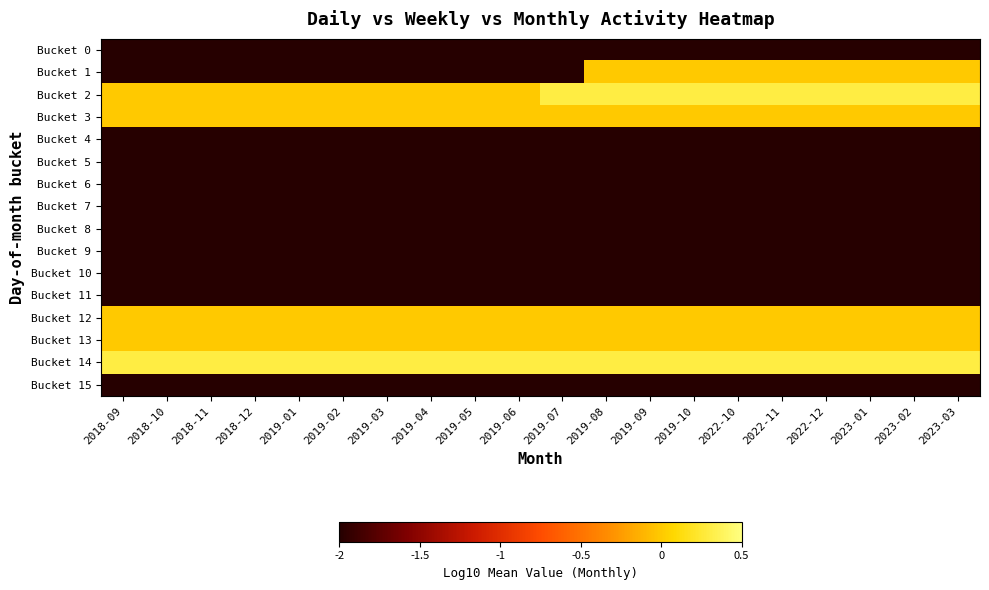

Reading left to right, transcribe all the data shown in this chart.

Bucket 0: 2018-09=-2.0	2018-10=-2.0	2018-11=-2.0	2018-12=-2.0	2019-01=-2.0	2019-02=-2.0	2019-03=-2.0	2019-04=-2.0	2019-05=-2.0	2019-06=-2.0	2019-07=-2.0	2019-08=-2.0	2019-09=-2.0	2019-10=-2.0	2022-10=-2.0	2022-11=-2.0	2022-12=-2.0	2023-01=-2.0	2023-02=-2.0	2023-03=-2.0
Bucket 1: 2018-09=-2.0	2018-10=-2.0	2018-11=-2.0	2018-12=-2.0	2019-01=-2.0	2019-02=-2.0	2019-03=-2.0	2019-04=-2.0	2019-05=-2.0	2019-06=-2.0	2019-07=-2.0	2019-08=0.0	2019-09=0.0	2019-10=0.0	2022-10=0.0	2022-11=0.0	2022-12=0.0	2023-01=0.0	2023-02=0.0	2023-03=0.0
Bucket 2: 2018-09=0.0	2018-10=0.0	2018-11=0.0	2018-12=0.0	2019-01=0.0	2019-02=0.0	2019-03=0.0	2019-04=0.0	2019-05=0.0	2019-06=0.0	2019-07=0.3	2019-08=0.3	2019-09=0.3	2019-10=0.3	2022-10=0.3	2022-11=0.3	2022-12=0.3	2023-01=0.3	2023-02=0.3	2023-03=0.3
Bucket 3: 2018-09=0.0	2018-10=0.0	2018-11=0.0	2018-12=0.0	2019-01=0.0	2019-02=0.0	2019-03=0.0	2019-04=0.0	2019-05=0.0	2019-06=0.0	2019-07=0.0	2019-08=0.0	2019-09=0.0	2019-10=0.0	2022-10=0.0	2022-11=0.0	2022-12=0.0	2023-01=0.0	2023-02=0.0	2023-03=0.0
Bucket 4: 2018-09=-2.0	2018-10=-2.0	2018-11=-2.0	2018-12=-2.0	2019-01=-2.0	2019-02=-2.0	2019-03=-2.0	2019-04=-2.0	2019-05=-2.0	2019-06=-2.0	2019-07=-2.0	2019-08=-2.0	2019-09=-2.0	2019-10=-2.0	2022-10=-2.0	2022-11=-2.0	2022-12=-2.0	2023-01=-2.0	2023-02=-2.0	2023-03=-2.0
Bucket 5: 2018-09=-2.0	2018-10=-2.0	2018-11=-2.0	2018-12=-2.0	2019-01=-2.0	2019-02=-2.0	2019-03=-2.0	2019-04=-2.0	2019-05=-2.0	2019-06=-2.0	2019-07=-2.0	2019-08=-2.0	2019-09=-2.0	2019-10=-2.0	2022-10=-2.0	2022-11=-2.0	2022-12=-2.0	2023-01=-2.0	2023-02=-2.0	2023-03=-2.0
Bucket 6: 2018-09=-2.0	2018-10=-2.0	2018-11=-2.0	2018-12=-2.0	2019-01=-2.0	2019-02=-2.0	2019-03=-2.0	2019-04=-2.0	2019-05=-2.0	2019-06=-2.0	2019-07=-2.0	2019-08=-2.0	2019-09=-2.0	2019-10=-2.0	2022-10=-2.0	2022-11=-2.0	2022-12=-2.0	2023-01=-2.0	2023-02=-2.0	2023-03=-2.0
Bucket 7: 2018-09=-2.0	2018-10=-2.0	2018-11=-2.0	2018-12=-2.0	2019-01=-2.0	2019-02=-2.0	2019-03=-2.0	2019-04=-2.0	2019-05=-2.0	2019-06=-2.0	2019-07=-2.0	2019-08=-2.0	2019-09=-2.0	2019-10=-2.0	2022-10=-2.0	2022-11=-2.0	2022-12=-2.0	2023-01=-2.0	2023-02=-2.0	2023-03=-2.0
Bucket 8: 2018-09=-2.0	2018-10=-2.0	2018-11=-2.0	2018-12=-2.0	2019-01=-2.0	2019-02=-2.0	2019-03=-2.0	2019-04=-2.0	2019-05=-2.0	2019-06=-2.0	2019-07=-2.0	2019-08=-2.0	2019-09=-2.0	2019-10=-2.0	2022-10=-2.0	2022-11=-2.0	2022-12=-2.0	2023-01=-2.0	2023-02=-2.0	2023-03=-2.0
Bucket 9: 2018-09=-2.0	2018-10=-2.0	2018-11=-2.0	2018-12=-2.0	2019-01=-2.0	2019-02=-2.0	2019-03=-2.0	2019-04=-2.0	2019-05=-2.0	2019-06=-2.0	2019-07=-2.0	2019-08=-2.0	2019-09=-2.0	2019-10=-2.0	2022-10=-2.0	2022-11=-2.0	2022-12=-2.0	2023-01=-2.0	2023-02=-2.0	2023-03=-2.0
Bucket 10: 2018-09=-2.0	2018-10=-2.0	2018-11=-2.0	2018-12=-2.0	2019-01=-2.0	2019-02=-2.0	2019-03=-2.0	2019-04=-2.0	2019-05=-2.0	2019-06=-2.0	2019-07=-2.0	2019-08=-2.0	2019-09=-2.0	2019-10=-2.0	2022-10=-2.0	2022-11=-2.0	2022-12=-2.0	2023-01=-2.0	2023-02=-2.0	2023-03=-2.0
Bucket 11: 2018-09=-2.0	2018-10=-2.0	2018-11=-2.0	2018-12=-2.0	2019-01=-2.0	2019-02=-2.0	2019-03=-2.0	2019-04=-2.0	2019-05=-2.0	2019-06=-2.0	2019-07=-2.0	2019-08=-2.0	2019-09=-2.0	2019-10=-2.0	2022-10=-2.0	2022-11=-2.0	2022-12=-2.0	2023-01=-2.0	2023-02=-2.0	2023-03=-2.0
Bucket 12: 2018-09=0.0	2018-10=0.0	2018-11=0.0	2018-12=0.0	2019-01=0.0	2019-02=0.0	2019-03=0.0	2019-04=0.0	2019-05=0.0	2019-06=0.0	2019-07=0.0	2019-08=0.0	2019-09=0.0	2019-10=0.0	2022-10=0.0	2022-11=0.0	2022-12=0.0	2023-01=0.0	2023-02=0.0	2023-03=0.0
Bucket 13: 2018-09=0.0	2018-10=0.0	2018-11=0.0	2018-12=0.0	2019-01=0.0	2019-02=0.0	2019-03=0.0	2019-04=0.0	2019-05=0.0	2019-06=0.0	2019-07=0.0	2019-08=0.0	2019-09=0.0	2019-10=0.0	2022-10=0.0	2022-11=0.0	2022-12=0.0	2023-01=0.0	2023-02=0.0	2023-03=0.0
Bucket 14: 2018-09=0.3	2018-10=0.3	2018-11=0.3	2018-12=0.3	2019-01=0.3	2019-02=0.3	2019-03=0.3	2019-04=0.3	2019-05=0.3	2019-06=0.3	2019-07=0.3	2019-08=0.3	2019-09=0.3	2019-10=0.3	2022-10=0.3	2022-11=0.3	2022-12=0.3	2023-01=0.3	2023-02=0.3	2023-03=0.3
Bucket 15: 2018-09=-2.0	2018-10=-2.0	2018-11=-2.0	2018-12=-2.0	2019-01=-2.0	2019-02=-2.0	2019-03=-2.0	2019-04=-2.0	2019-05=-2.0	2019-06=-2.0	2019-07=-2.0	2019-08=-2.0	2019-09=-2.0	2019-10=-2.0	2022-10=-2.0	2022-11=-2.0	2022-12=-2.0	2023-01=-2.0	2023-02=-2.0	2023-03=-2.0